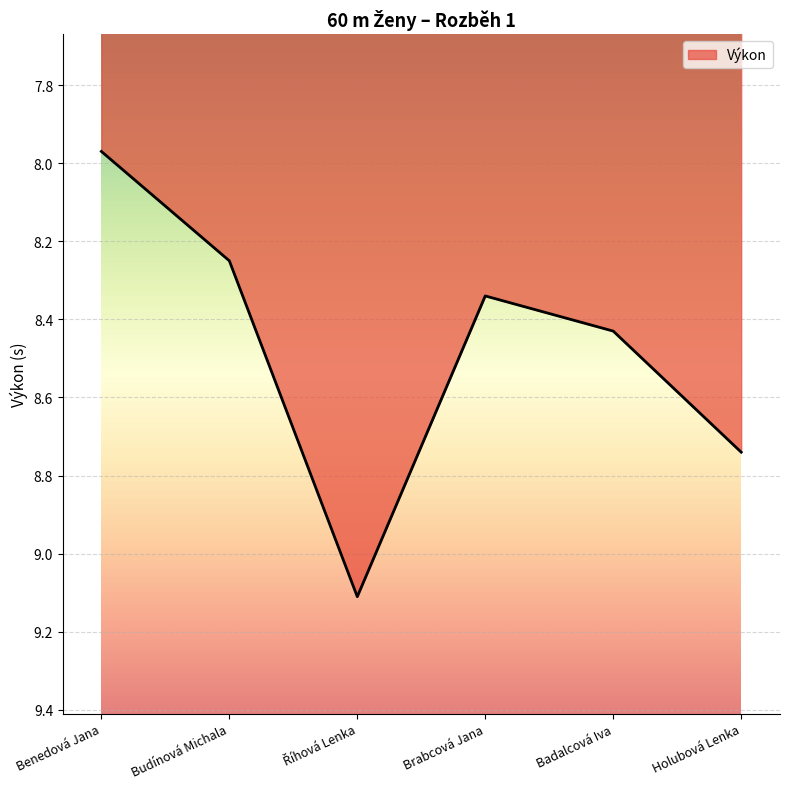

What position from the left is Badalcová Iva?

5